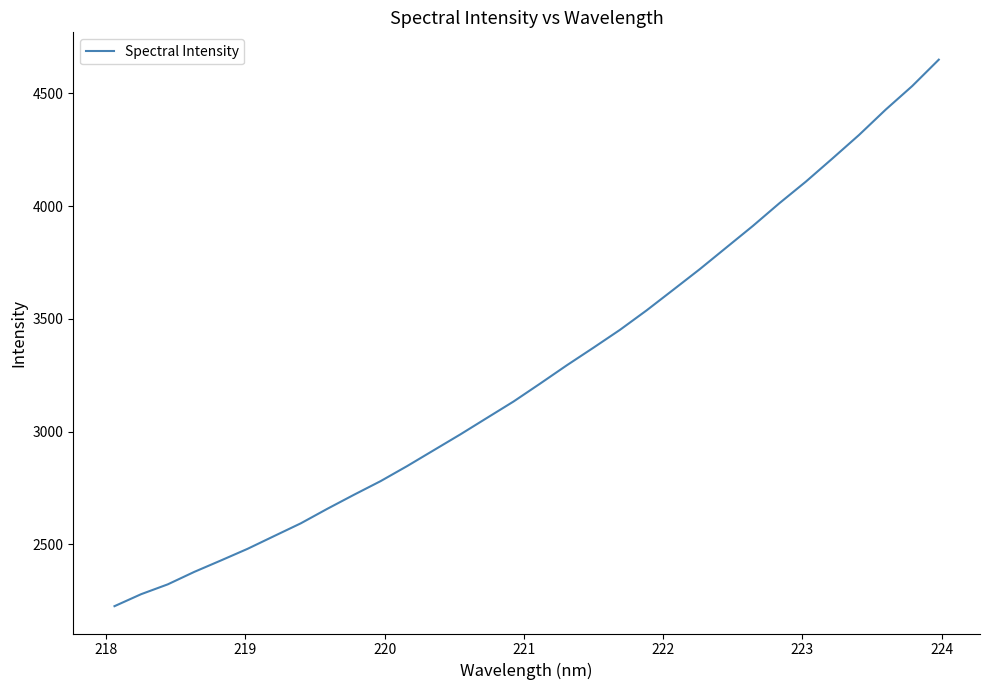

What is the maximum value shown in the chart?

4649.1